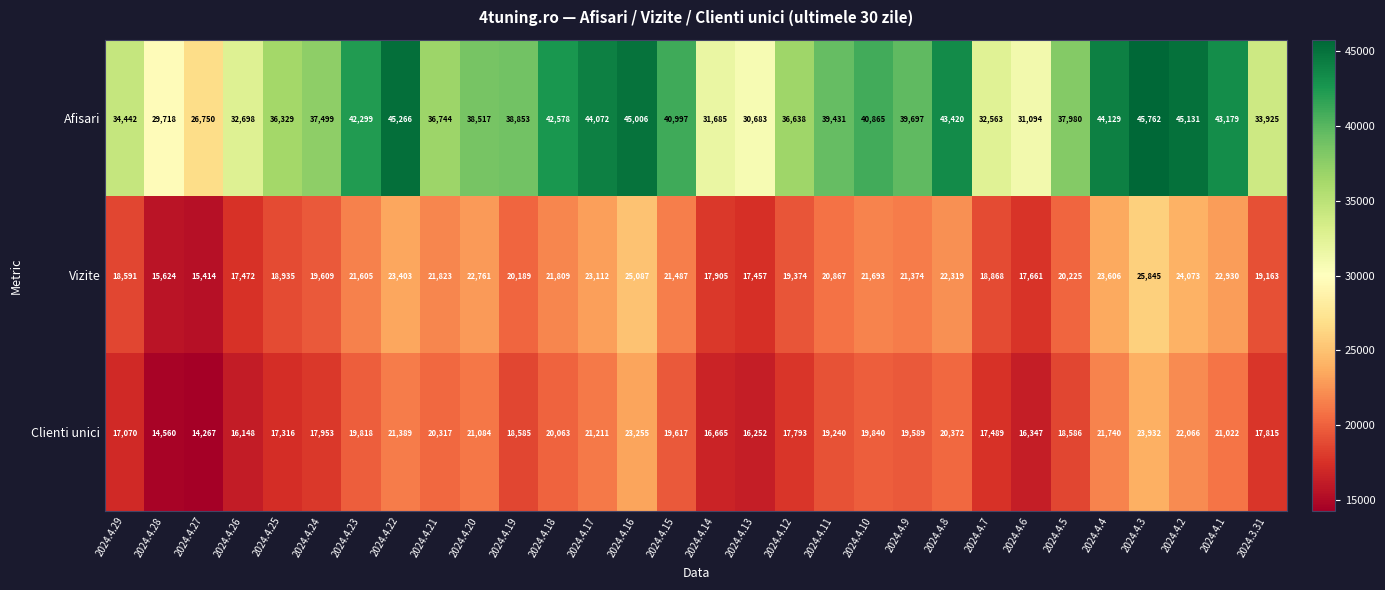

What is the minimum value shown in the chart?

14267